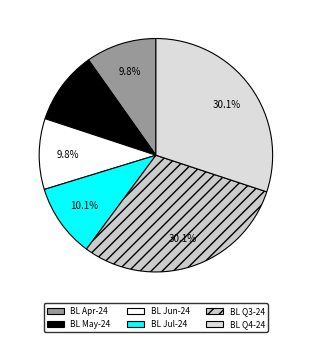

How many segments does this pie chart have?

6